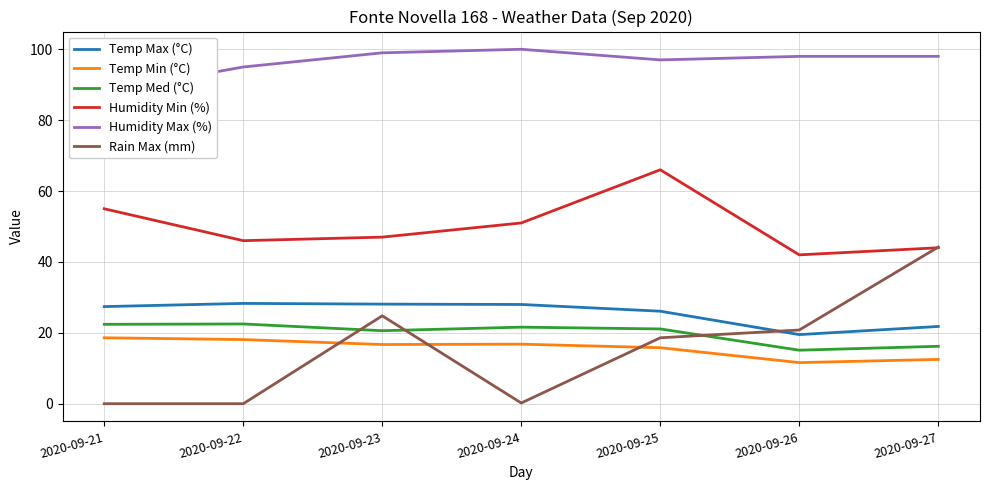

True or false: Temp Max (°C) has a value of 21.8 at 2020-09-27.

True